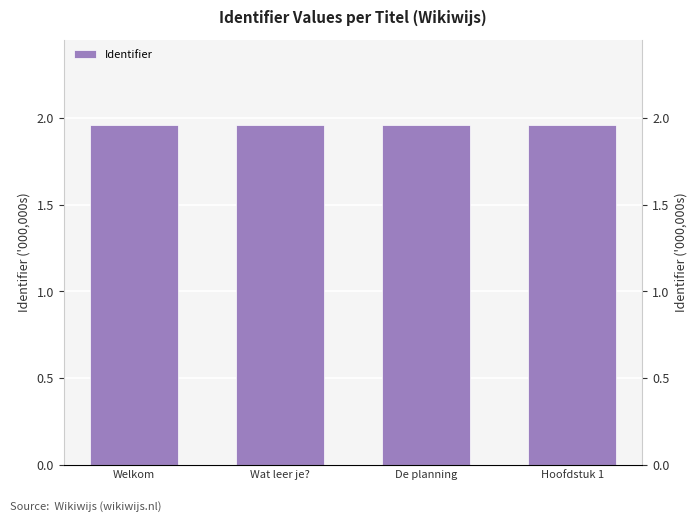

List the labels in order of value, largest first.

Hoofdstuk 1, De planning, Wat leer je?, Welkom